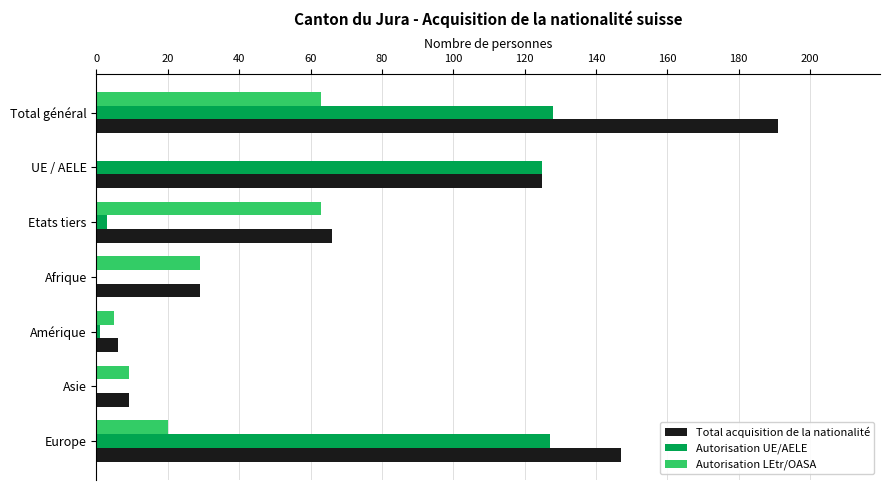

Which series has the largest total across all categories?

Total acquisition de la nationalité